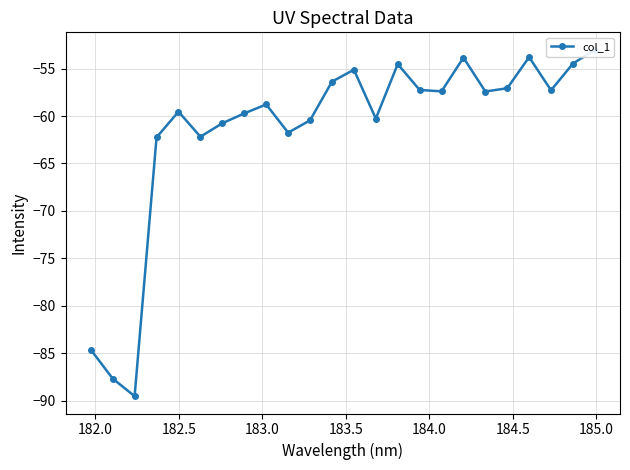

Count the number of categories in the chart.

24